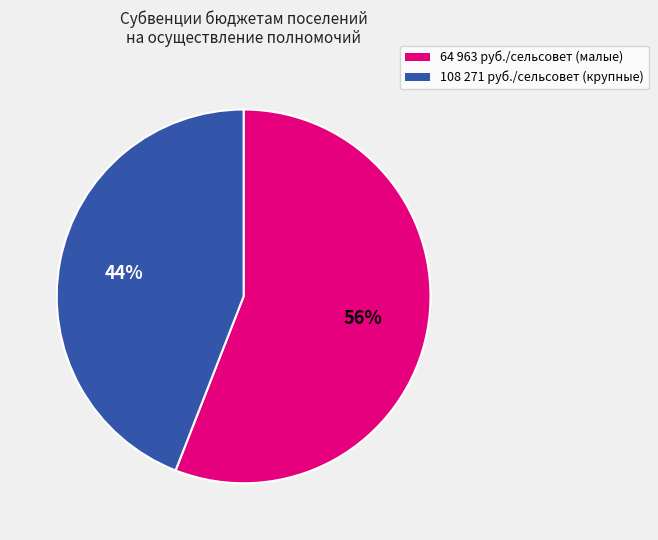

To the nearest percent, what is the difference between the largest and smallest slice percentages?

12%